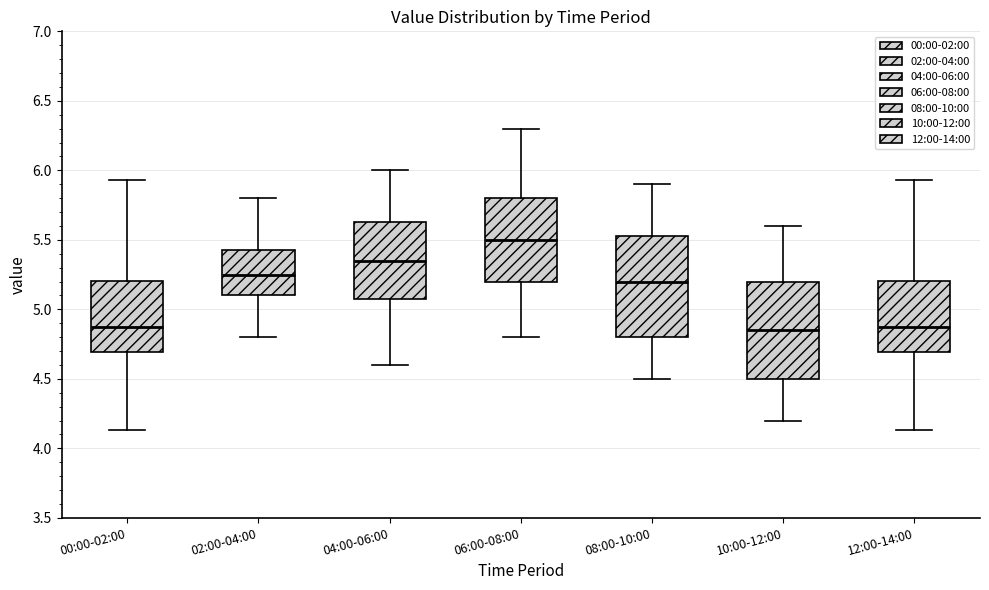

Where does the lower whisker of the box for 12:00-14:00 end on the y-axis? The values are not printed on the chart, so give them approximately, as read against the axis.

4.15